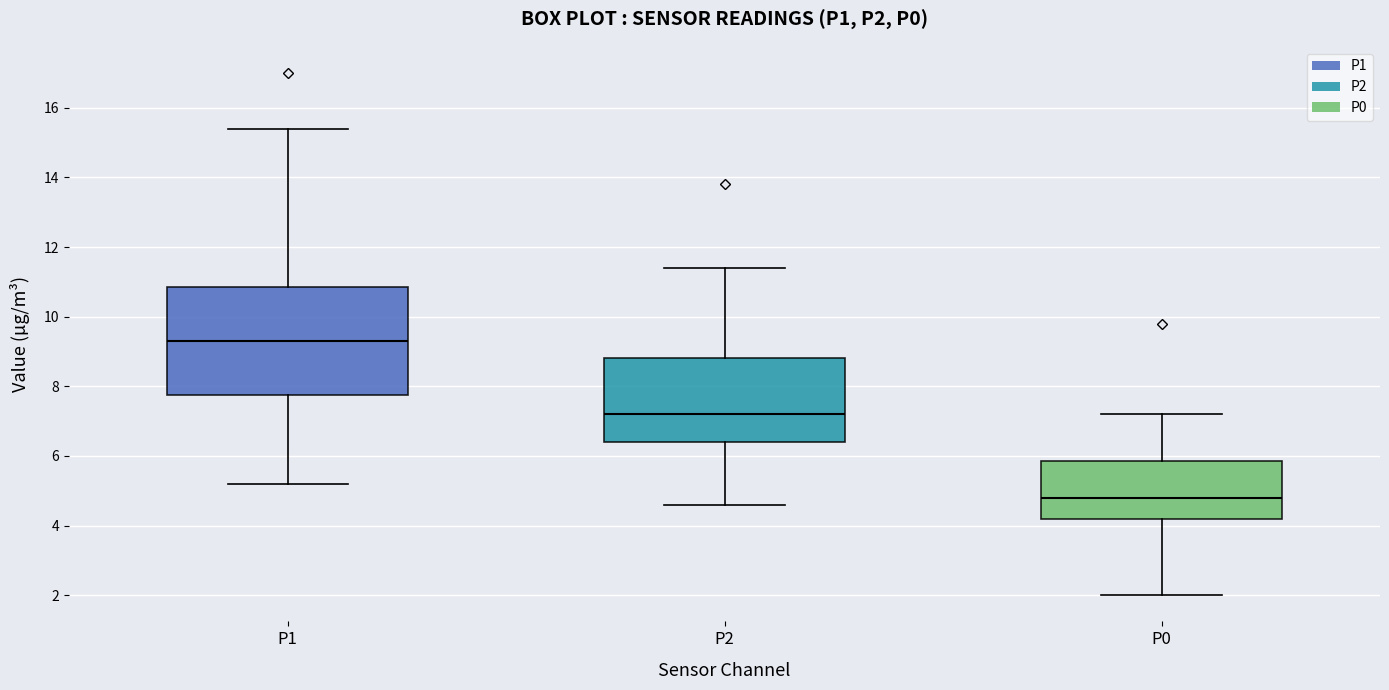

Reading left to right, transcribe this box plot: for each box, give where its median line is, the range the box spans, and where its two whiskers end, as read against the y-axis. The values are not printed on the chart, so give them approximately, as read against the axis.

P1: median 9.4, box 7.8 to 10.8, whiskers 5.2 to 15.4
P2: median 7.2, box 6.4 to 8.8, whiskers 4.6 to 11.4
P0: median 4.8, box 4.2 to 5.8, whiskers 2.0 to 7.2